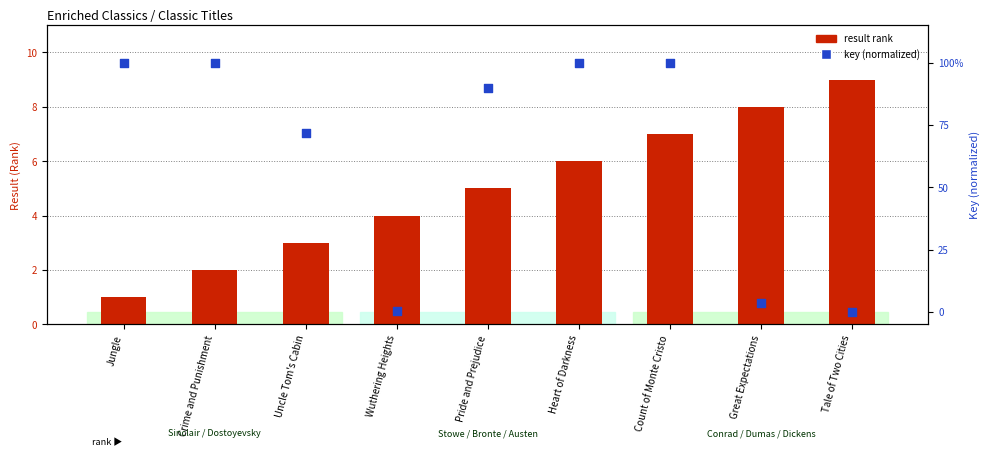

Is the value of result rank at Tale of Two Cities greater than the value of key (normalized) at Great Expectations?

Yes